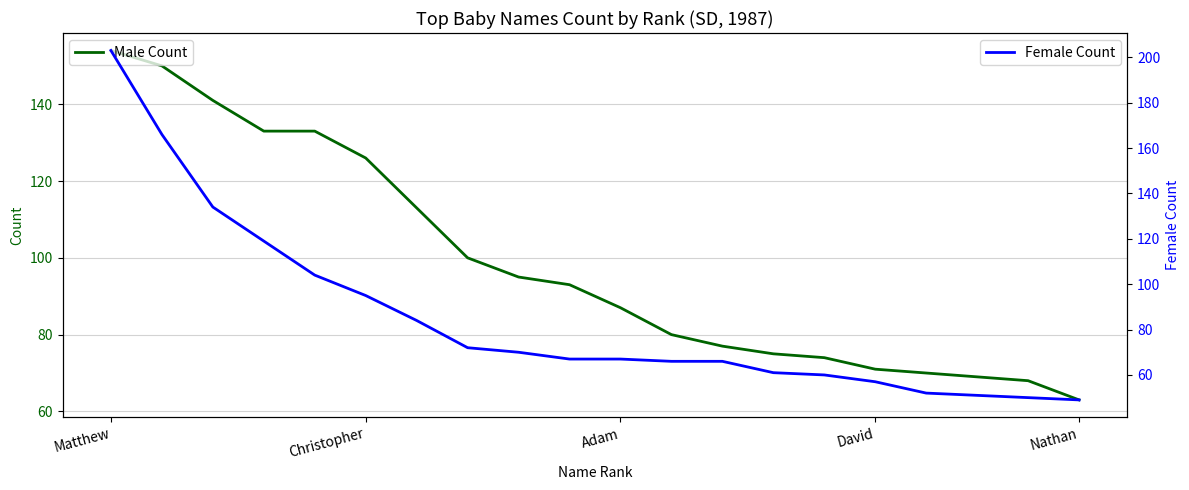

Between Christopher and Adam, which is larger?

Christopher